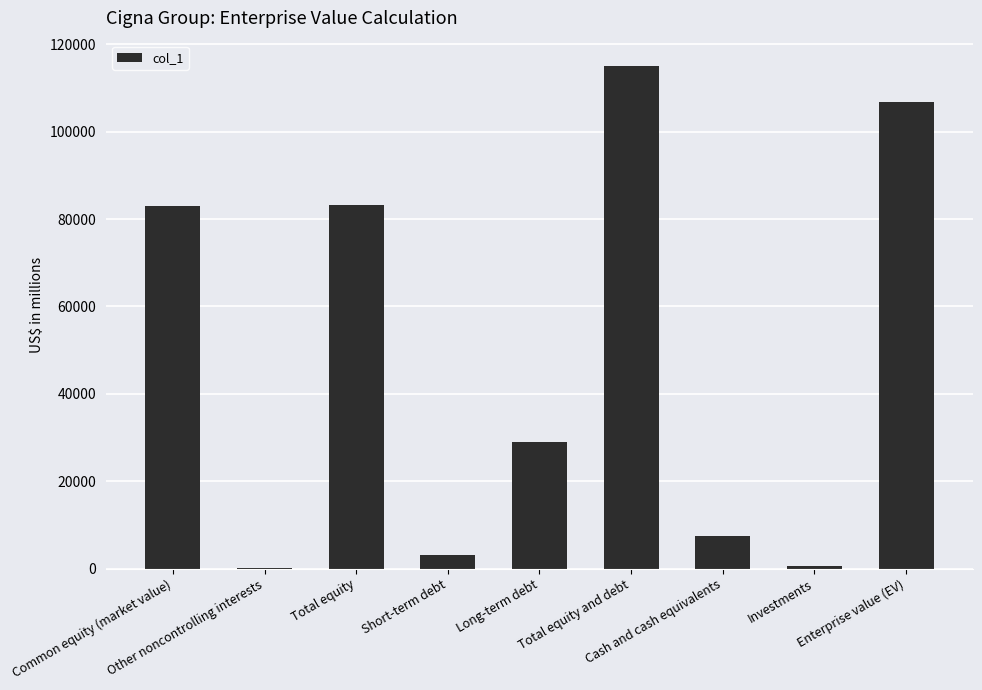

What is the greatest value displayed?

115085